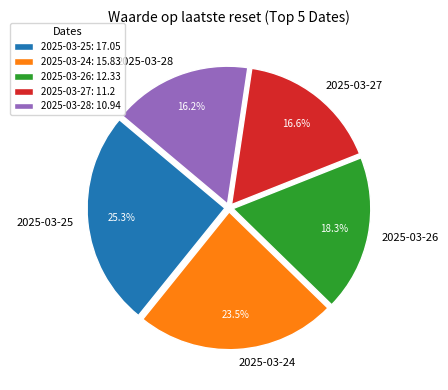

Does 2025-03-28 account for over 50% of the chart?

No